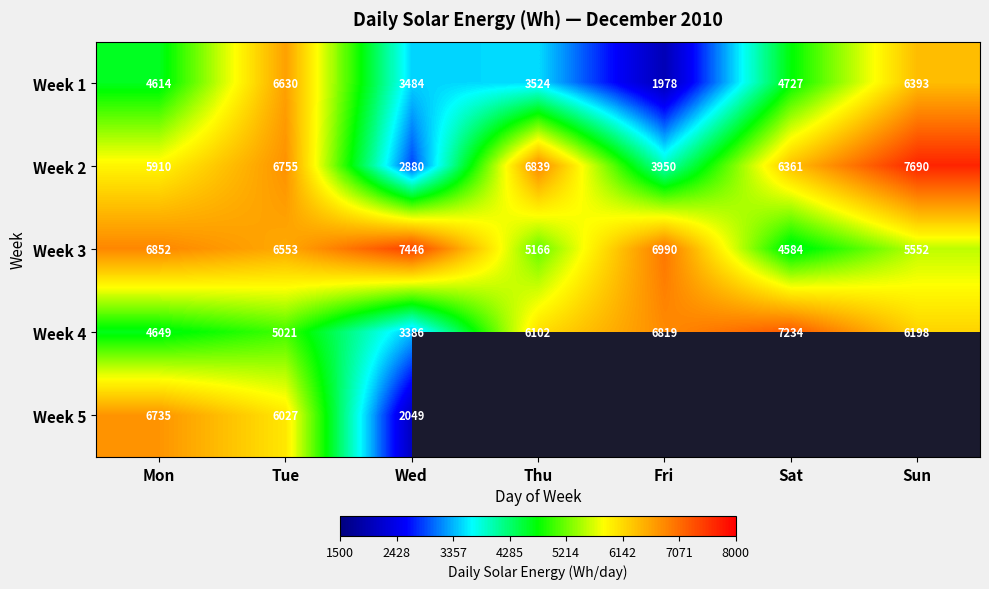

The Week 5 series shows 7876 at Tue. True or false?

False